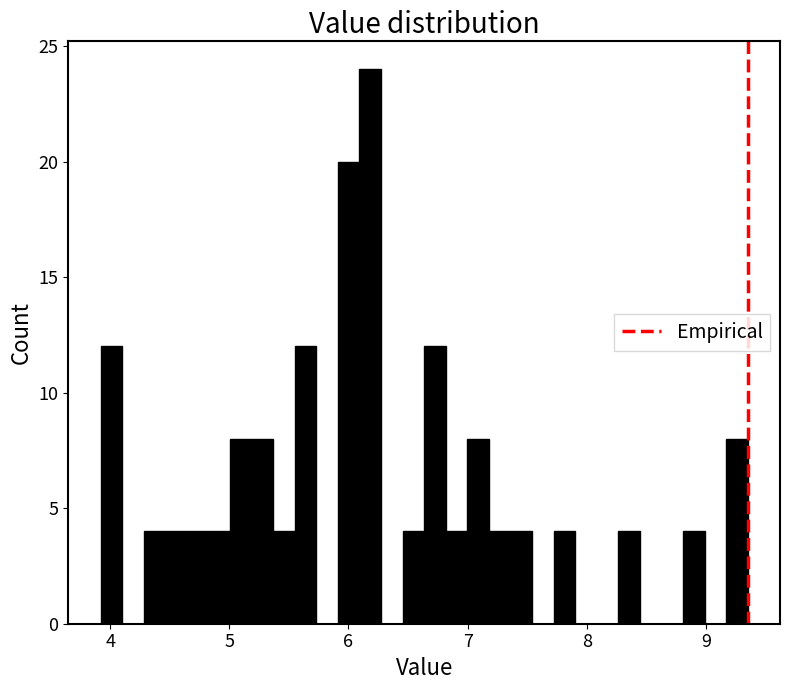

Read against the x-axis, roughly where is the centre of the tallest bar?

6.2